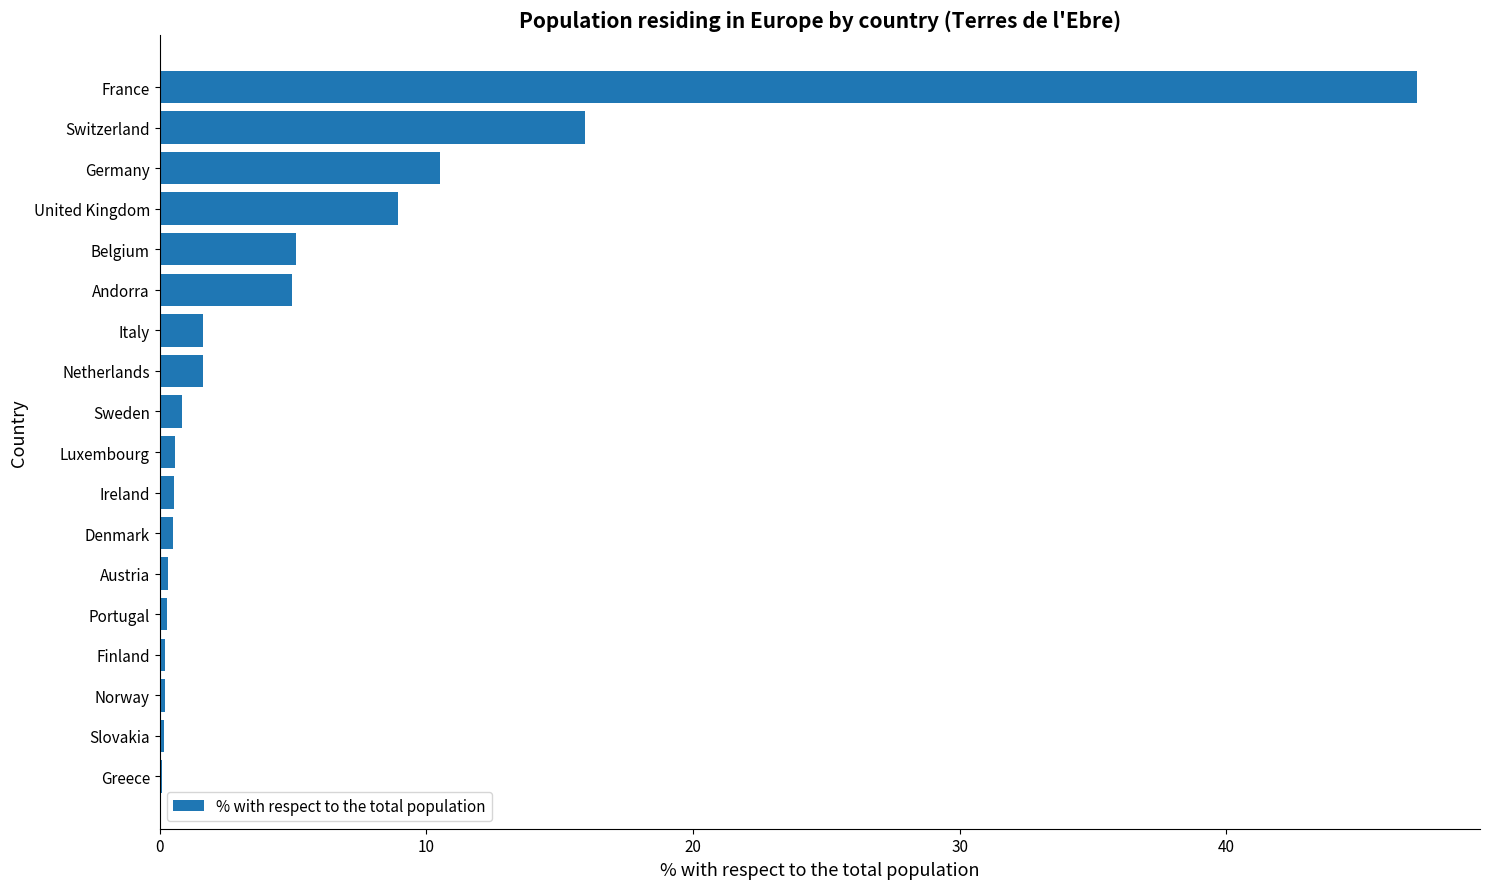

Where is the data nearest to the value 23?

Switzerland